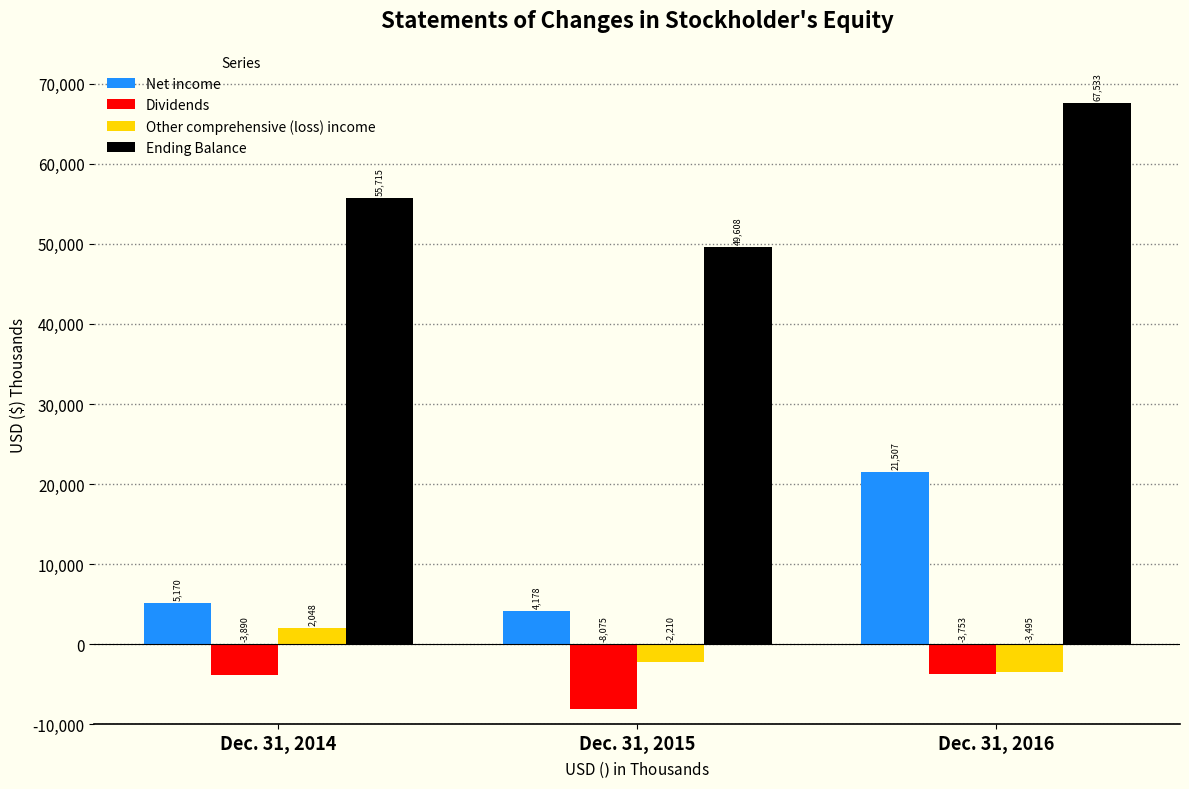

What is the total value across all series at Dec. 31, 2014?

59043